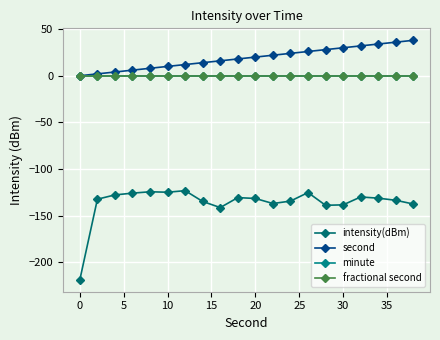

Which series has the widest spread of values?

intensity(dBm)